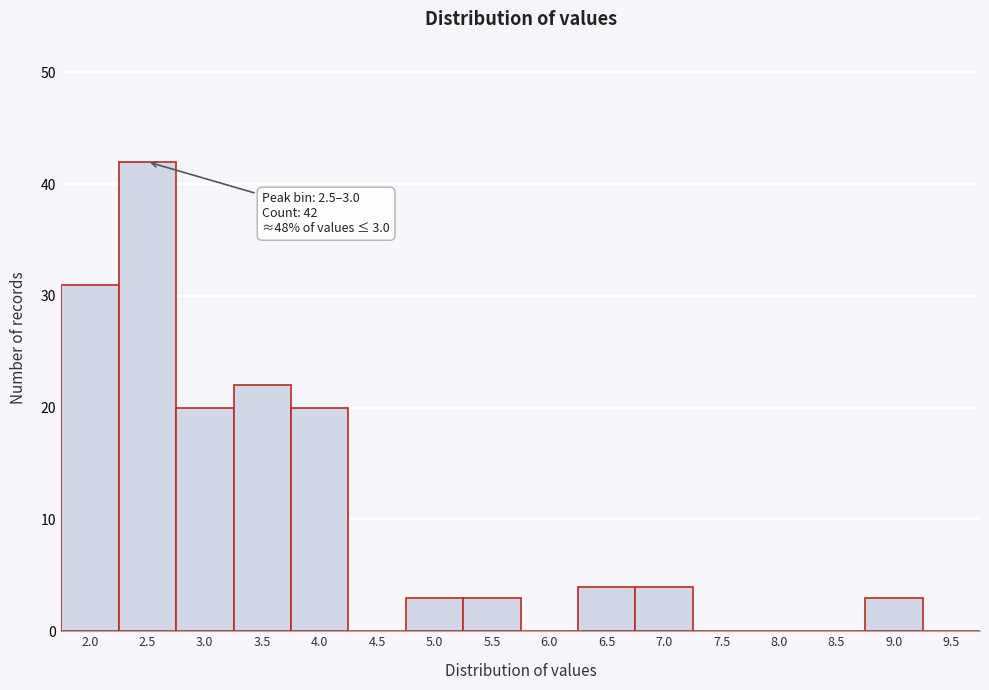

Reading left to right, list all the values displayed in this chart.

2.0=31	2.5=42	3.0=20	3.5=22	4.0=20	4.5=0	5.0=3	5.5=3	6.0=0	6.5=4	7.0=4	7.5=0	8.0=0	8.5=0	9.0=3	9.5=0